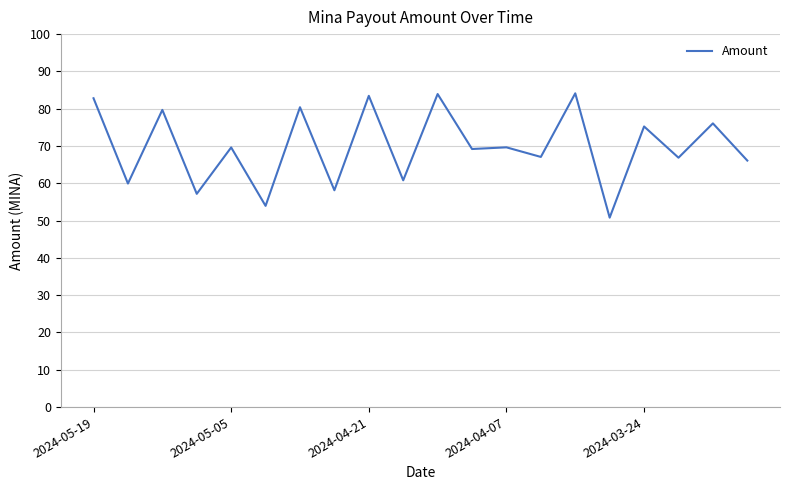

What is the greatest value displayed?

84.1